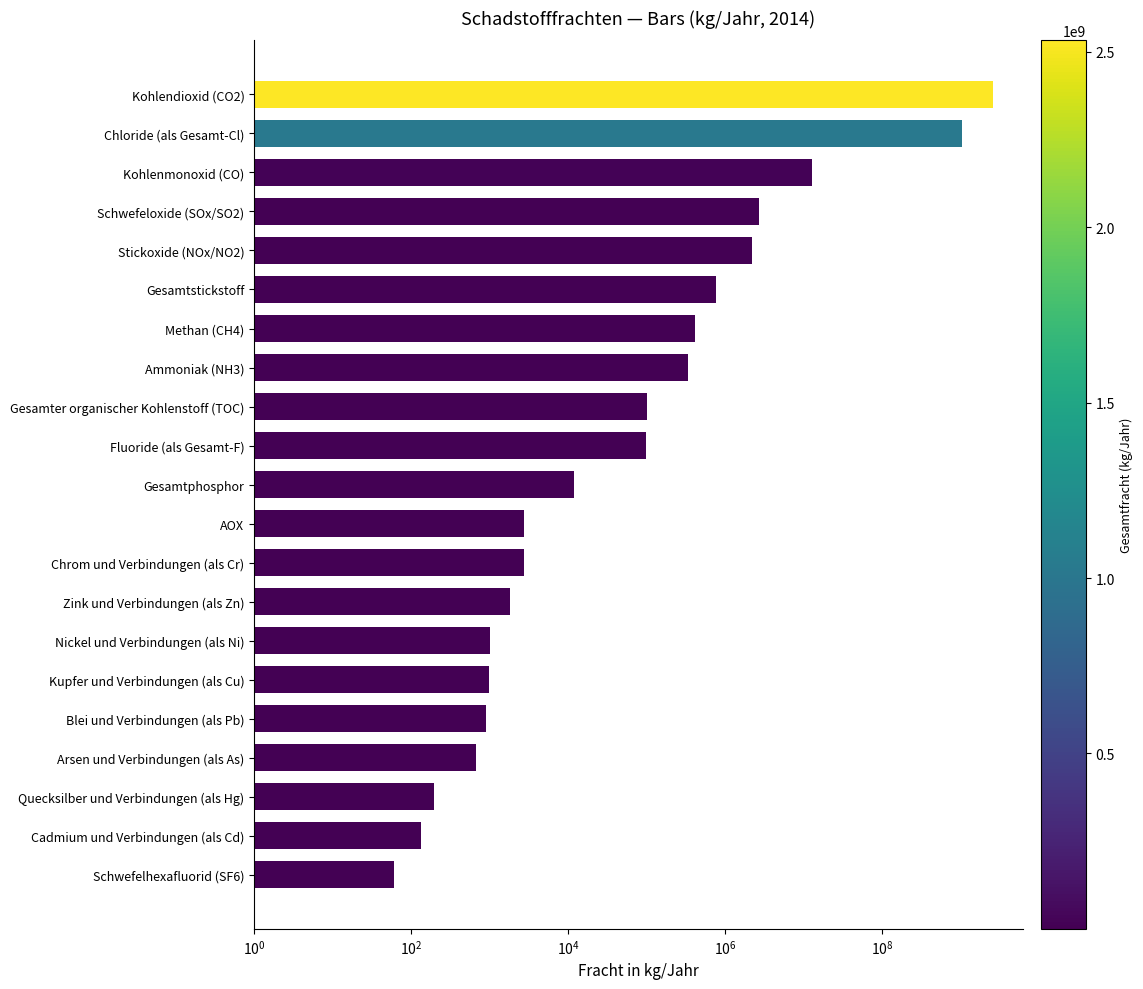

What position from the right is Schwefeloxide (SOx/SO2)?

4